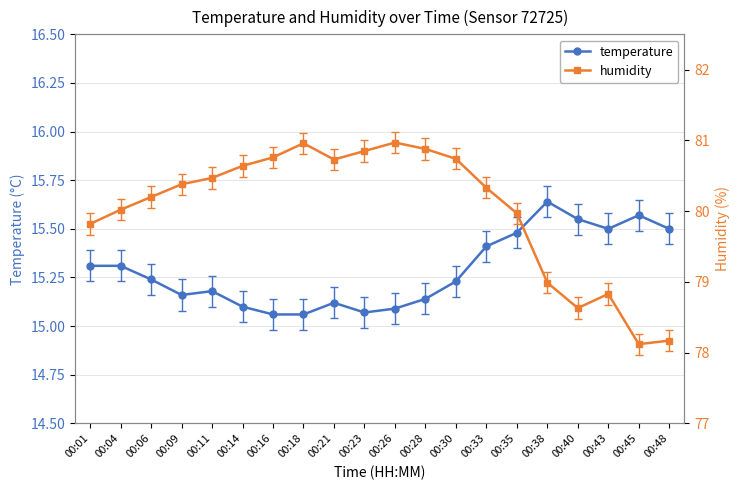

At which label is temperature closest to 15?

00:16